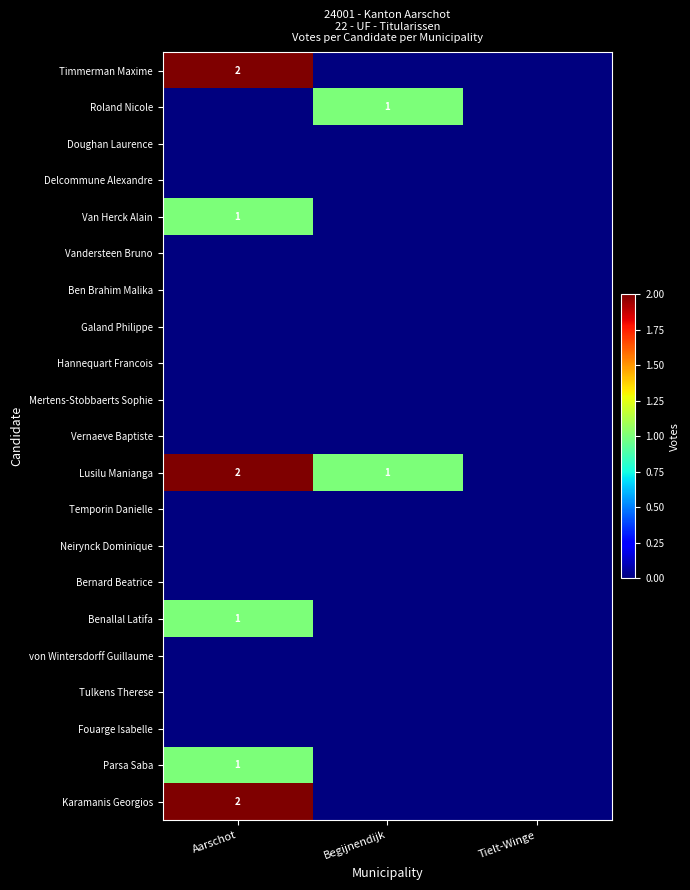

What is the difference between the highest and lowest values at Aarschot?

2